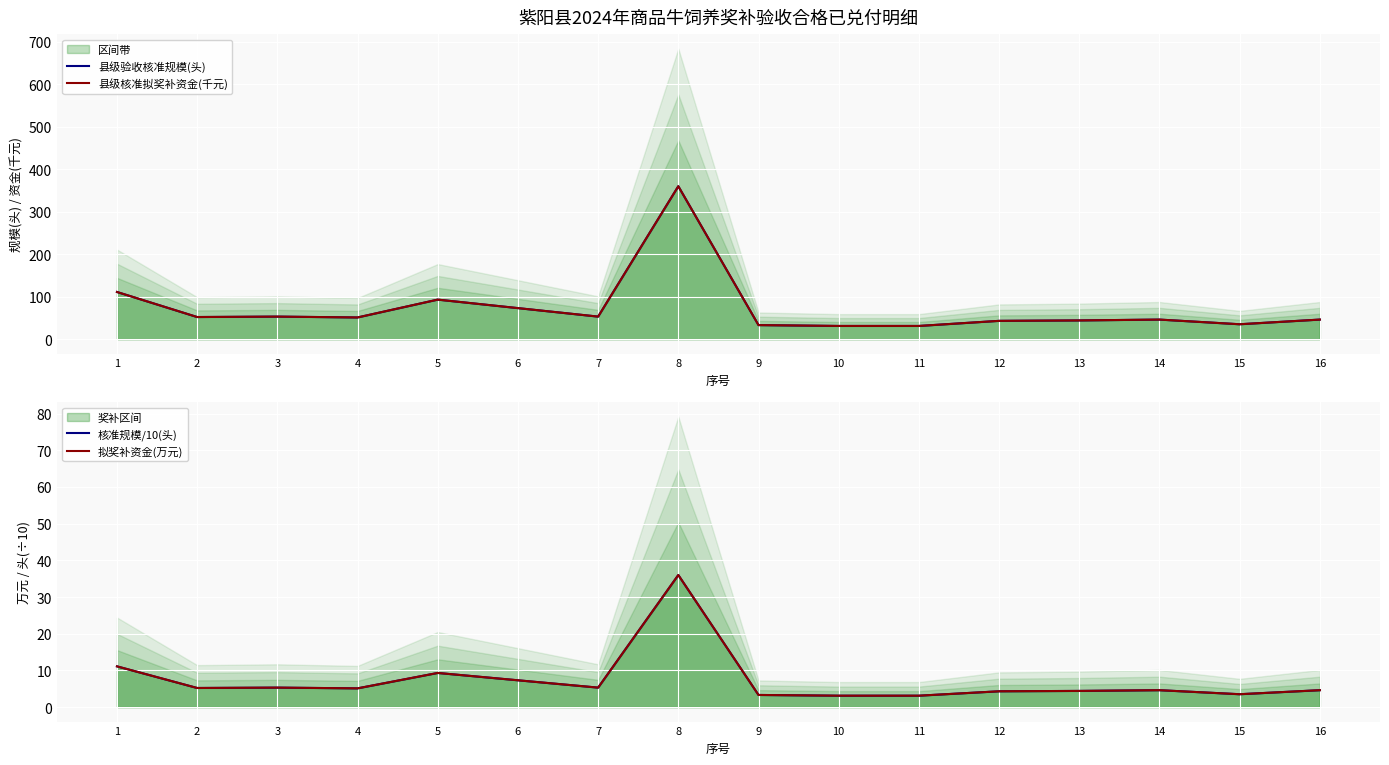

At which category is the sum across all series the highest?

8